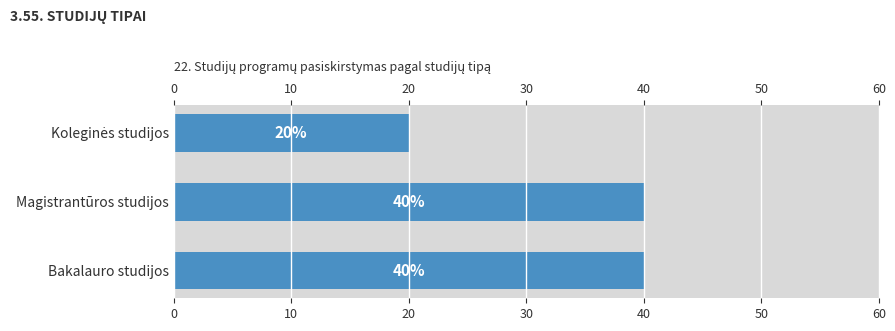

Read the value at Bakalauro studijos, to the nearest 10.

40